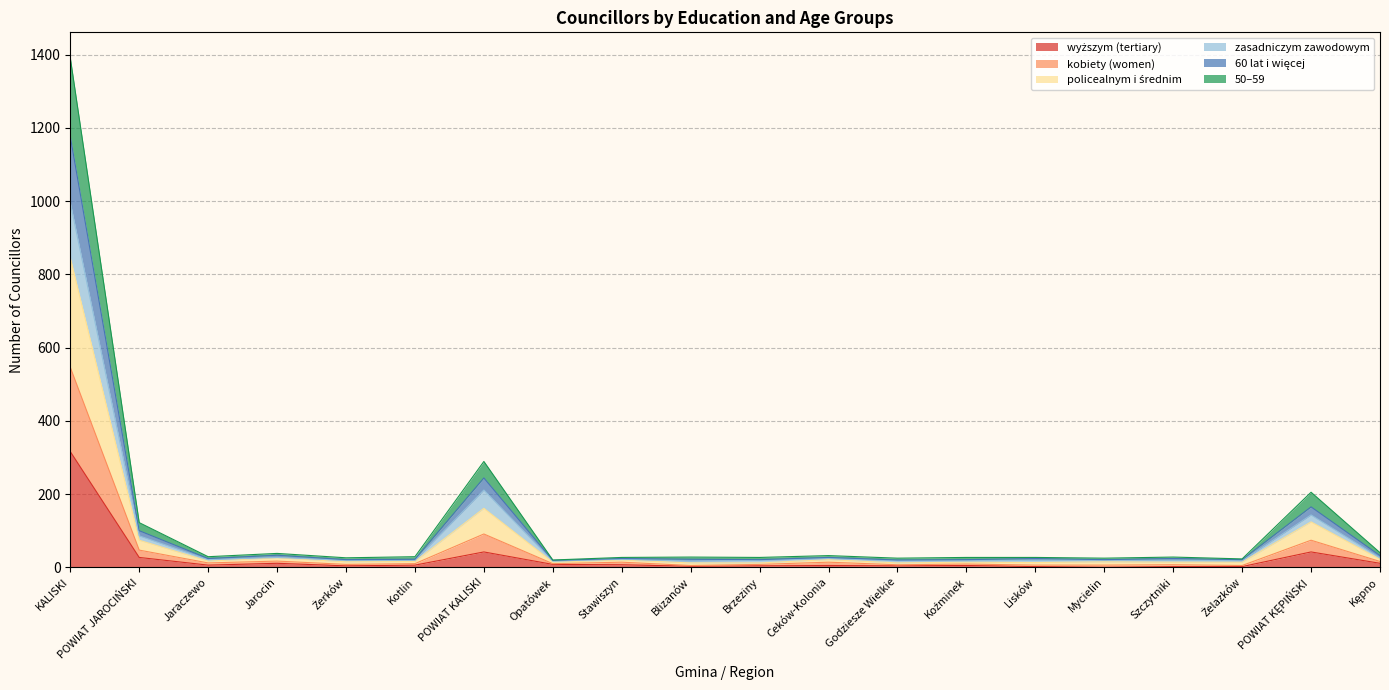

Is it true that wyższym (tertiary) equals 2 at Brzeziny?

False